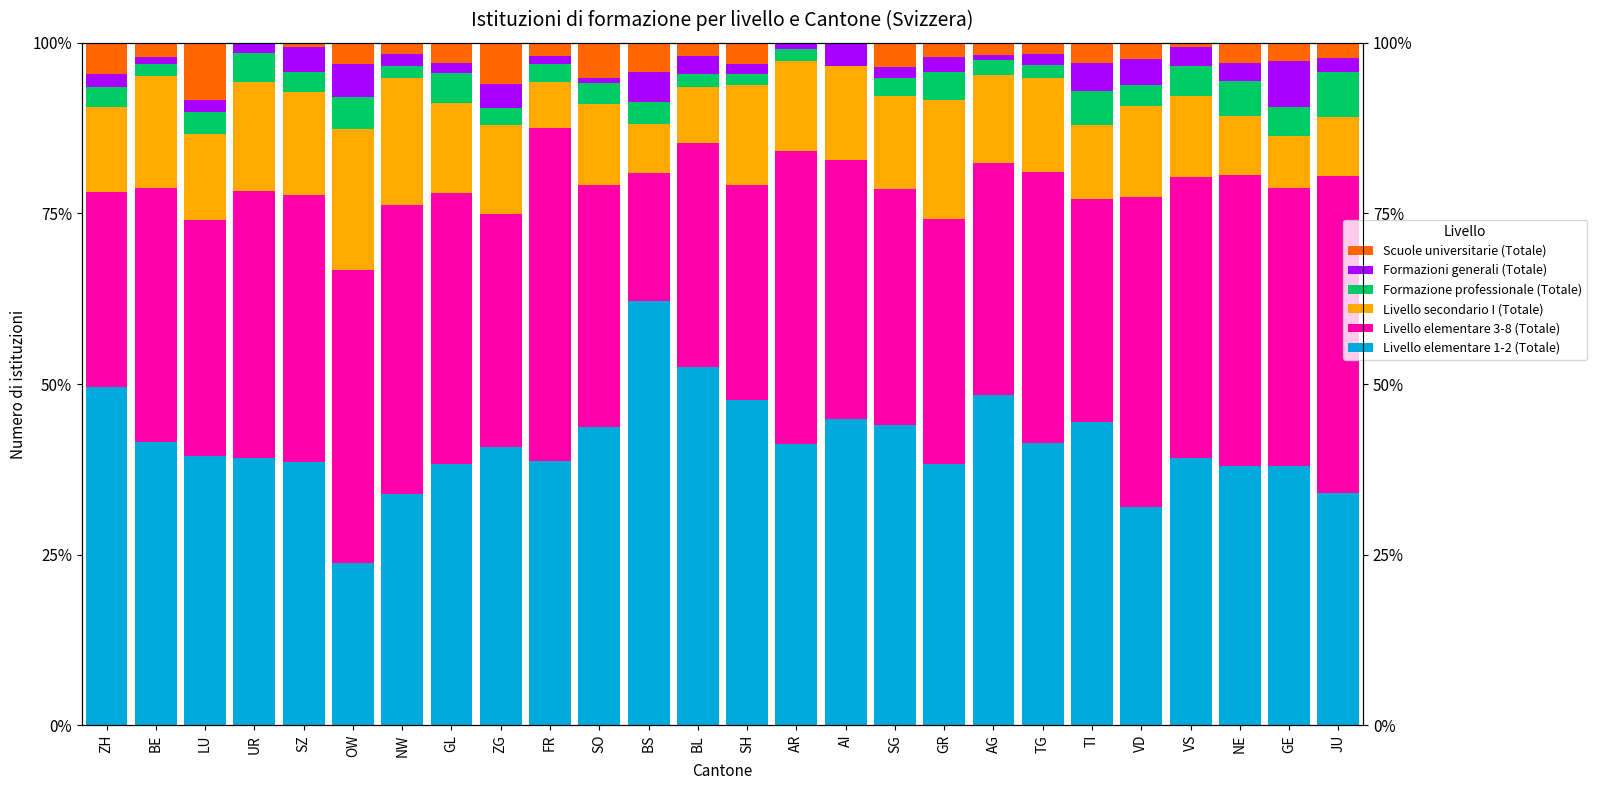

Is the value of Livello elementare 1-2 (Totale) at AR greater than the value of Formazione professionale (Totale) at NE?

Yes